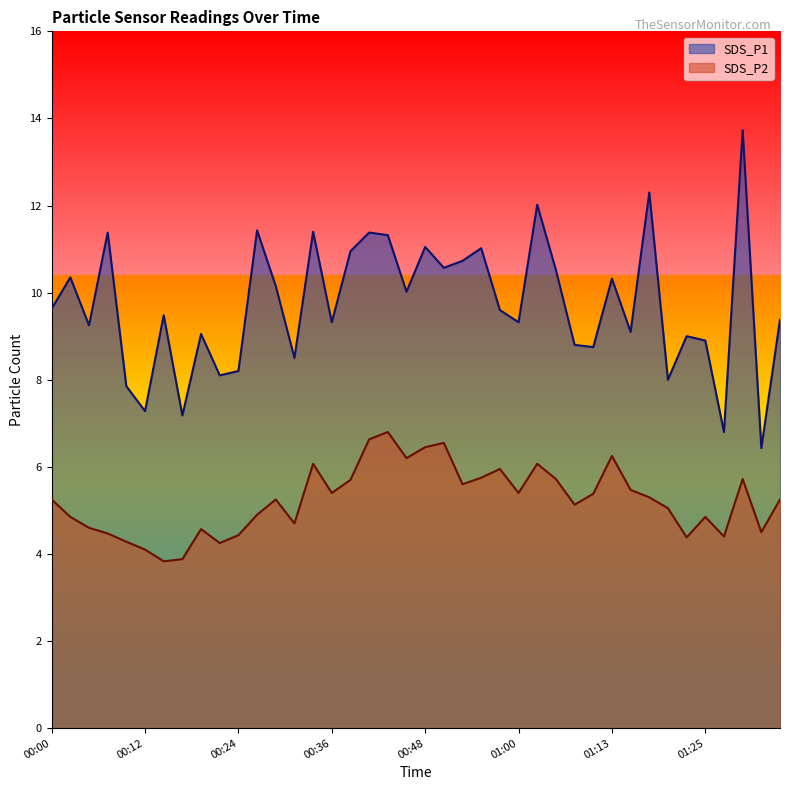

Between 01:13 and 01:32, which series saw the biggest shift?

SDS_P1